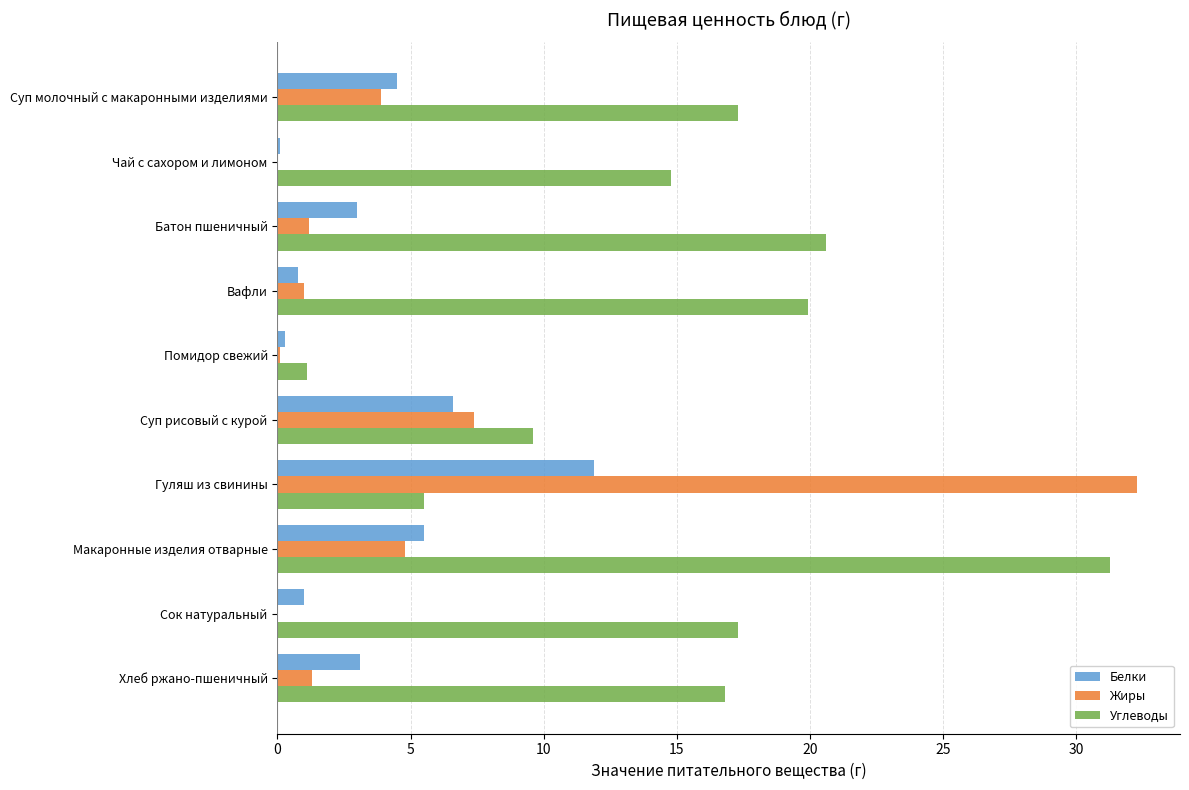

What is the sum of all Жиры values?

52.0